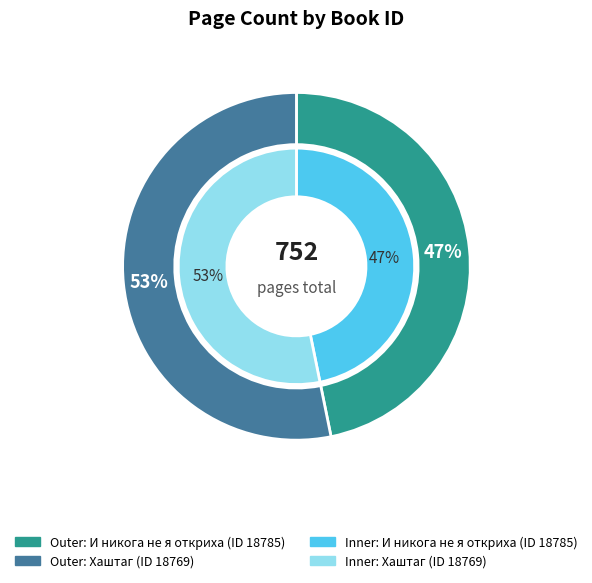

Is it true that 18769 is 53% of the pie?

True